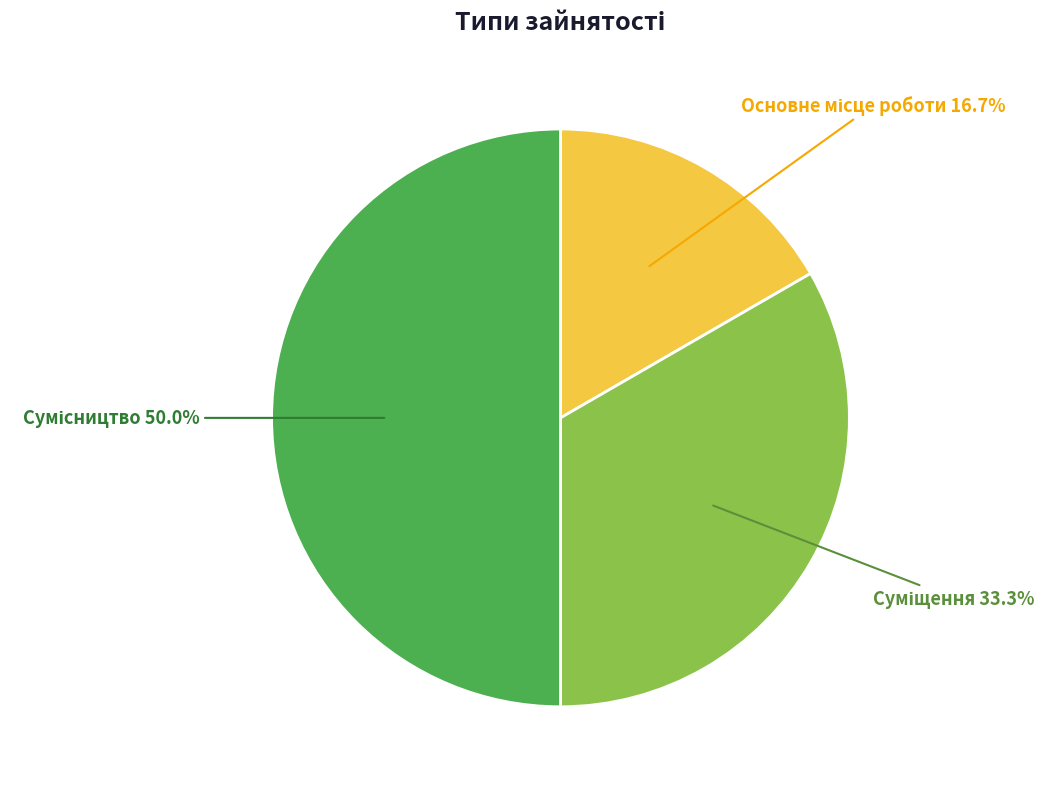

How many segments does this pie chart have?

3